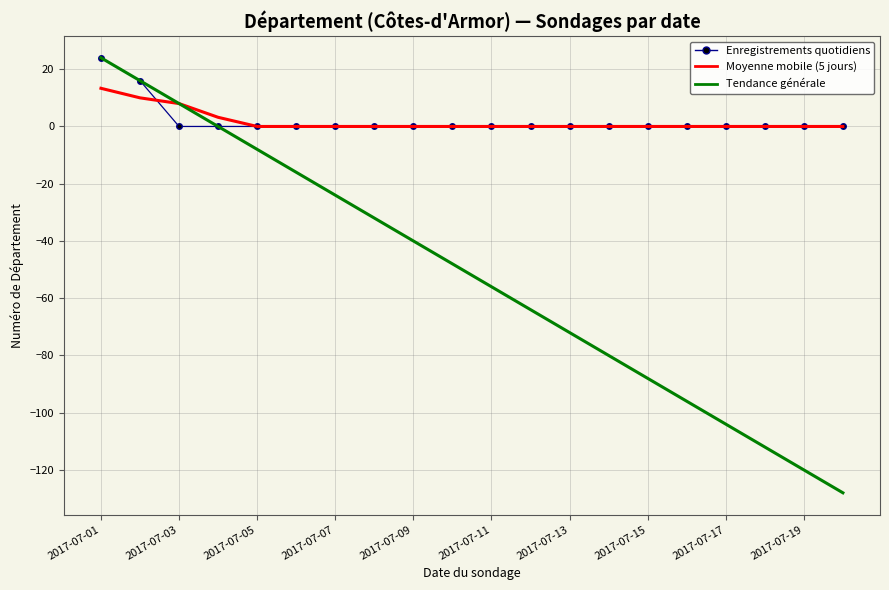

True or false: Tendance générale has more than 2 interior local peaks.

False